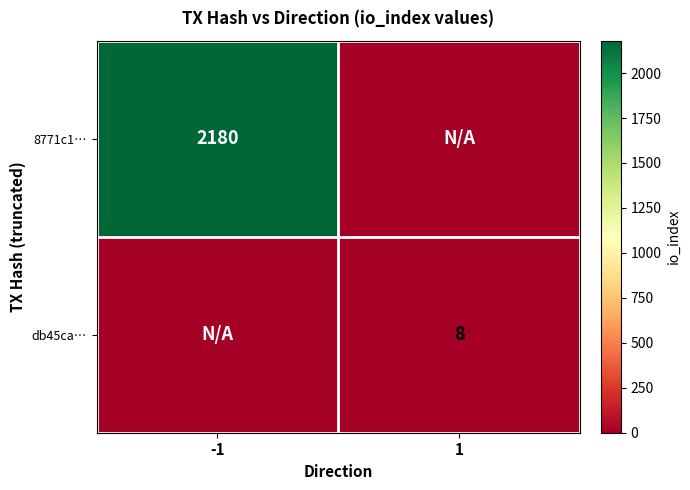

Is it true that db45ca… equals 8 at 1?

True